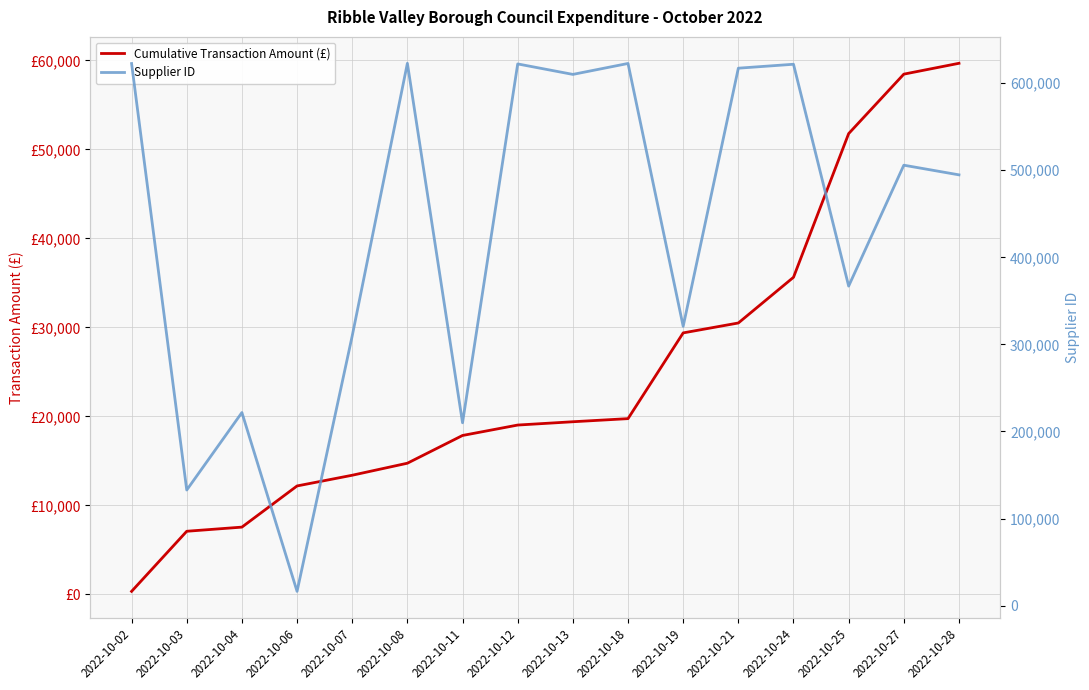

List the labels in order of Supplier ID value, largest first.

2022-10-08, 2022-10-18, 2022-10-02, 2022-10-12, 2022-10-24, 2022-10-21, 2022-10-13, 2022-10-27, 2022-10-28, 2022-10-25, 2022-10-19, 2022-10-07, 2022-10-04, 2022-10-11, 2022-10-03, 2022-10-06